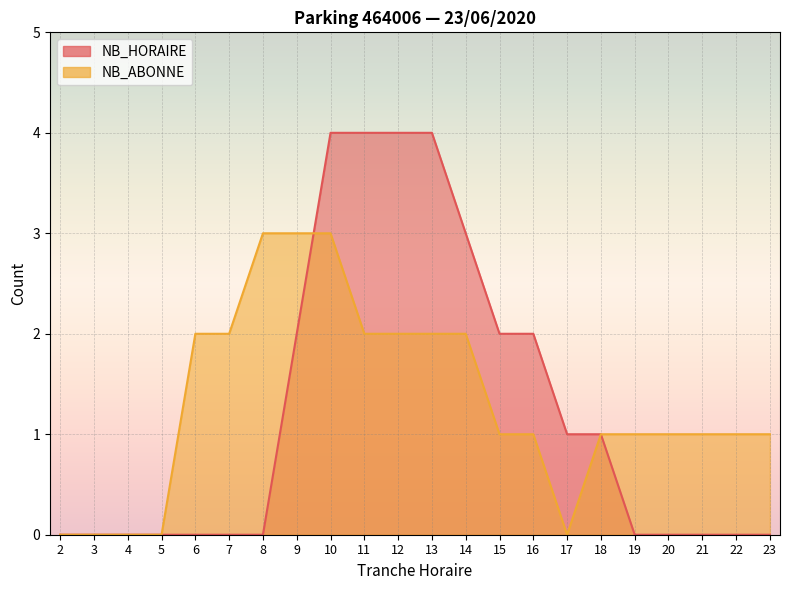

How many distinct data groups are displayed?

2